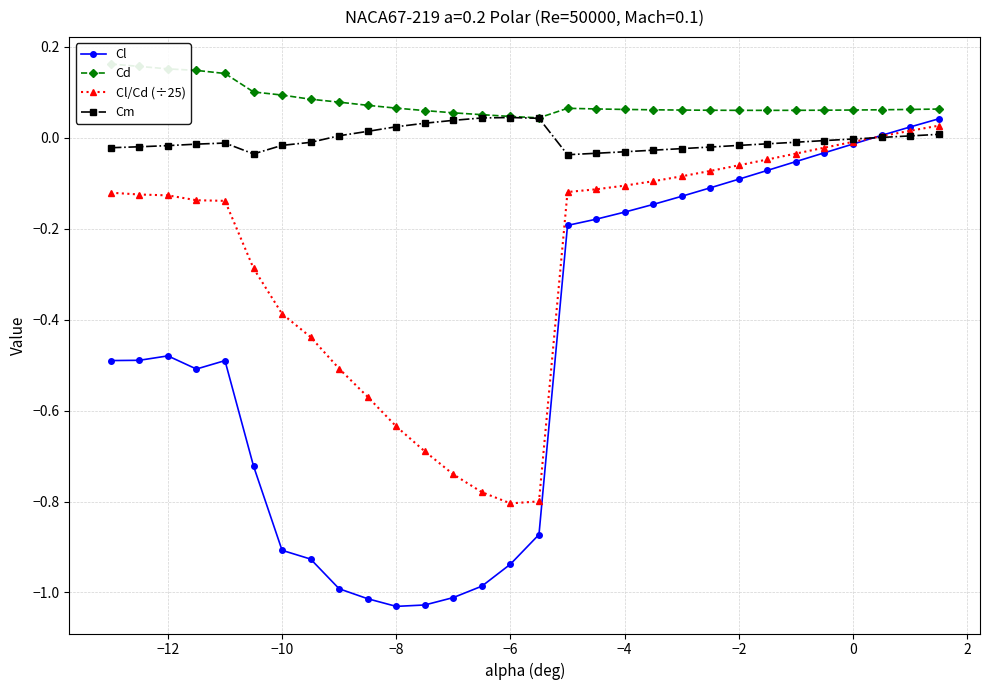

Is it true that Cl/Cd (÷25) equals -0.1 at −10?

False